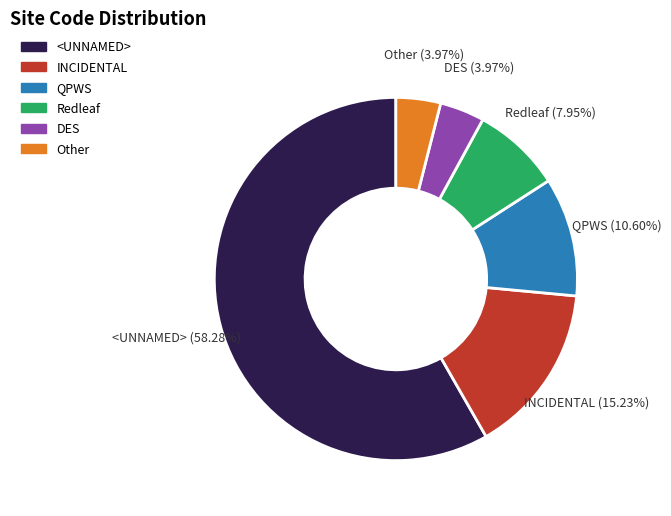

To the nearest percent, what is the average slice percentage?

17%